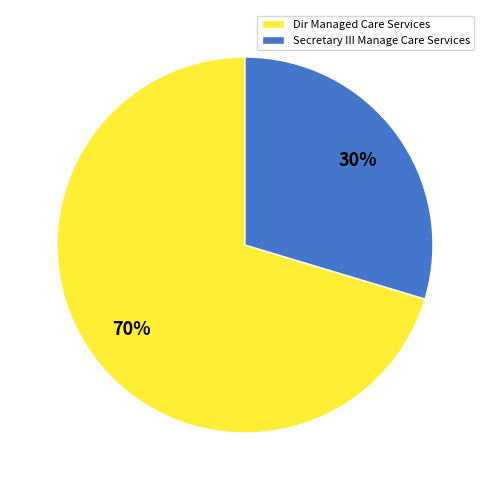

Combined, do Dir Managed Care Services and Secretary III Manage Care Services account for over 50%?

Yes